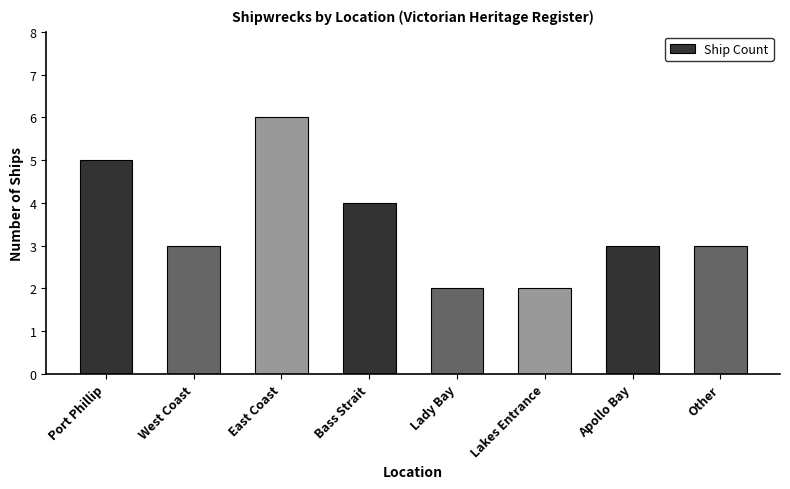

Where does the data first go above 3?

Port Phillip